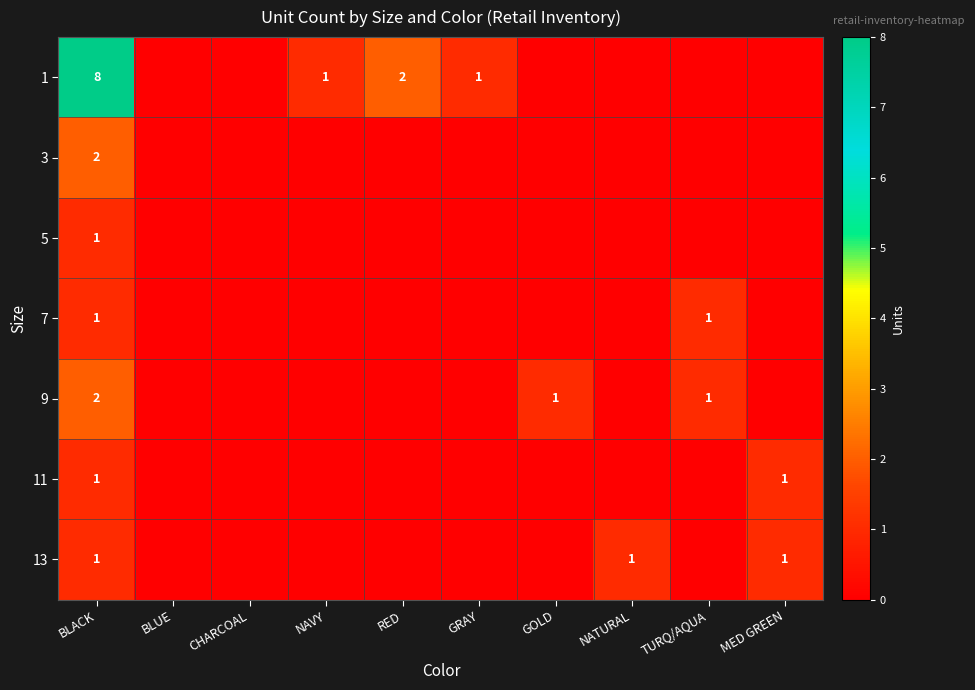

What is the difference between the 1 values at BLACK and GRAY?

7